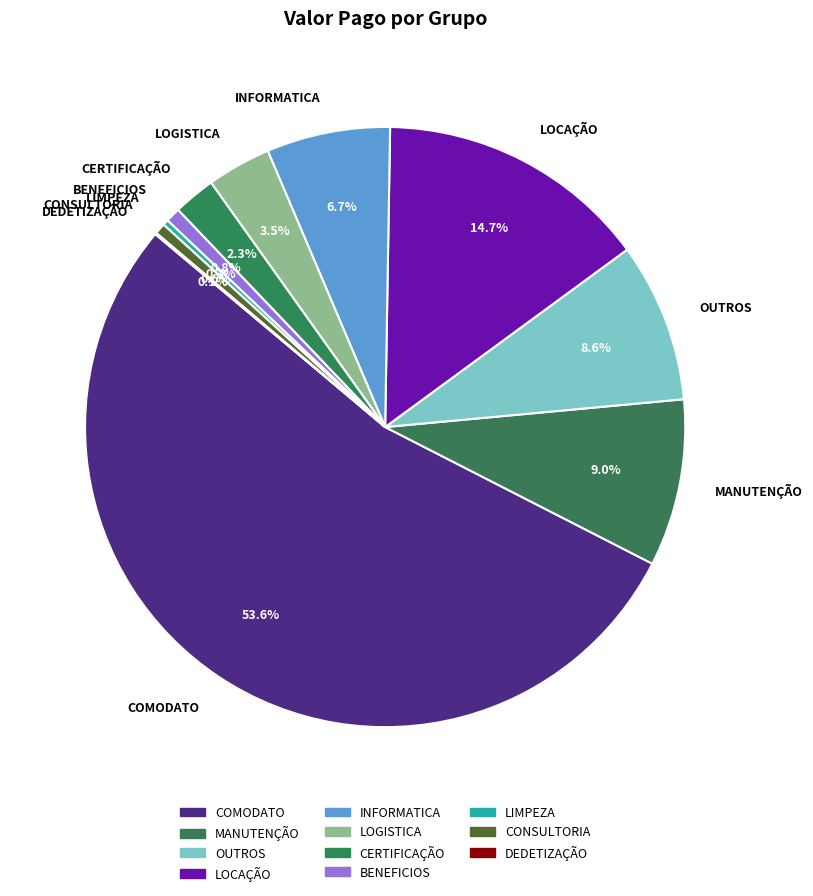

Combined, do OUTROS and MANUTENÇÃO account for over 50%?

No